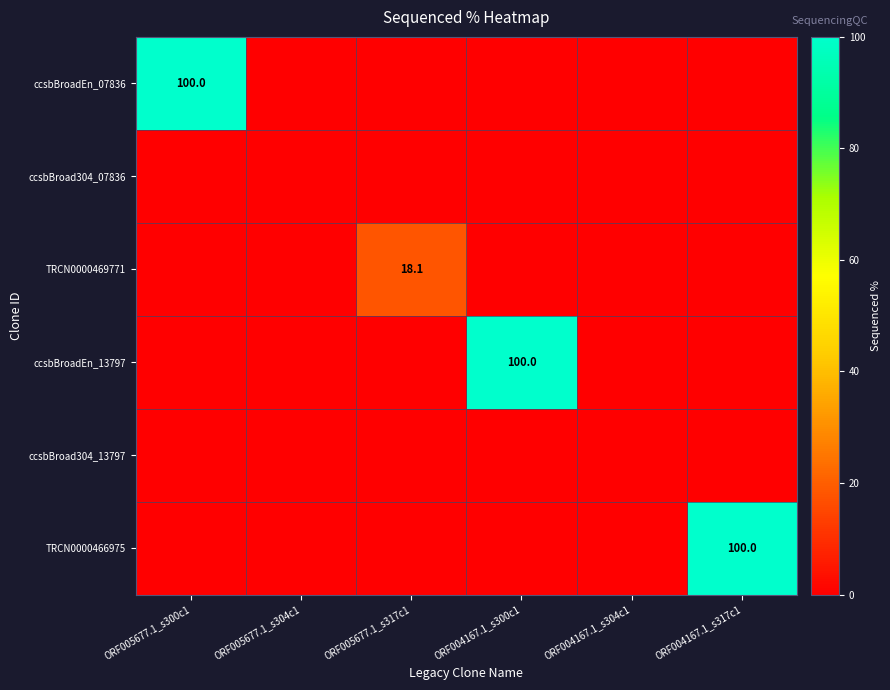

Which series changed the most between ORF005677.1_s300c1 and ORF005677.1_s304c1?

ccsbBroadEn_07836